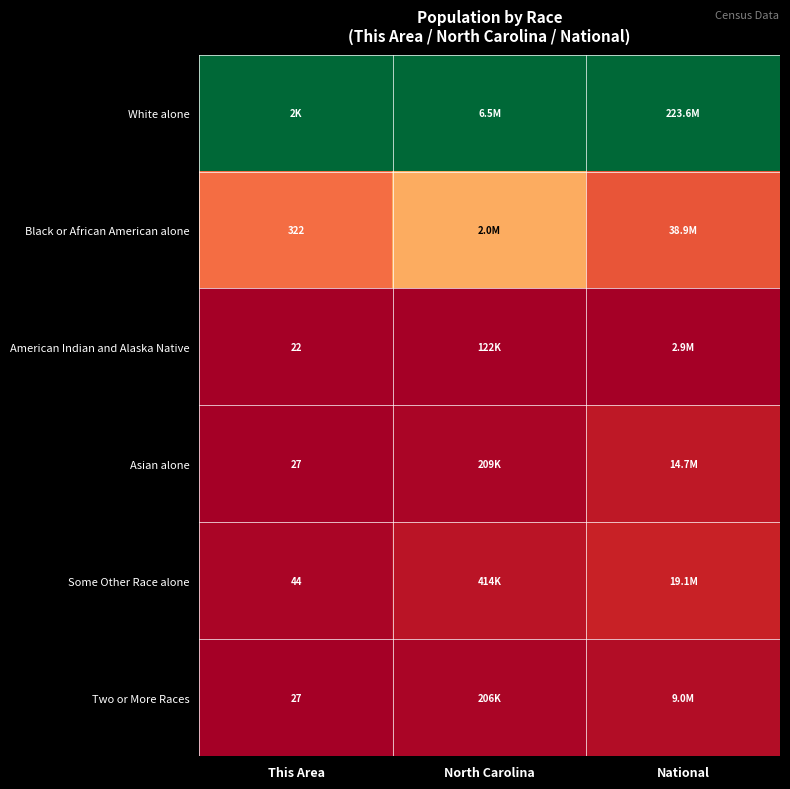

Is the value of Asian alone at This Area greater than the value of Black or African American alone at This Area?

No